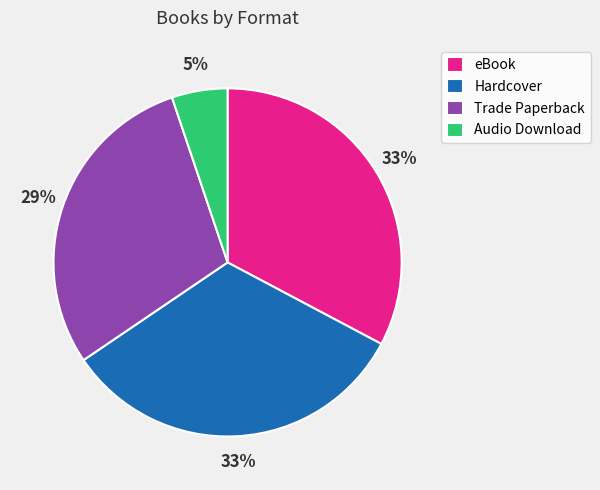

To the nearest percent, what portion does Audio Download represent?

5%